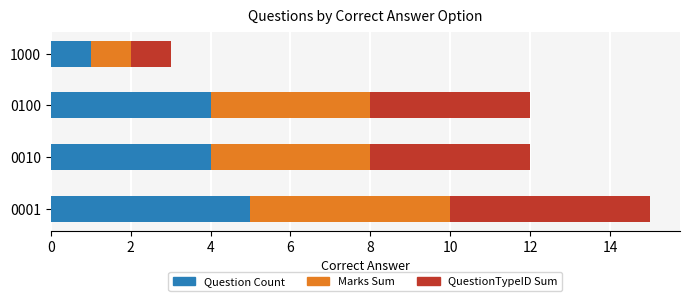

Is it true that Question Count equals 3 at 0001?

False